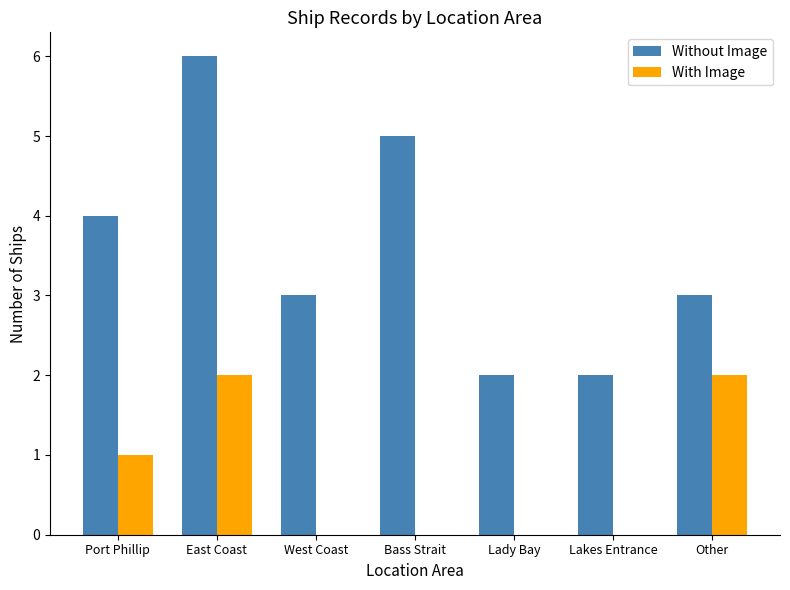

What is the sum of the Without Image values at Other and Lady Bay?

5